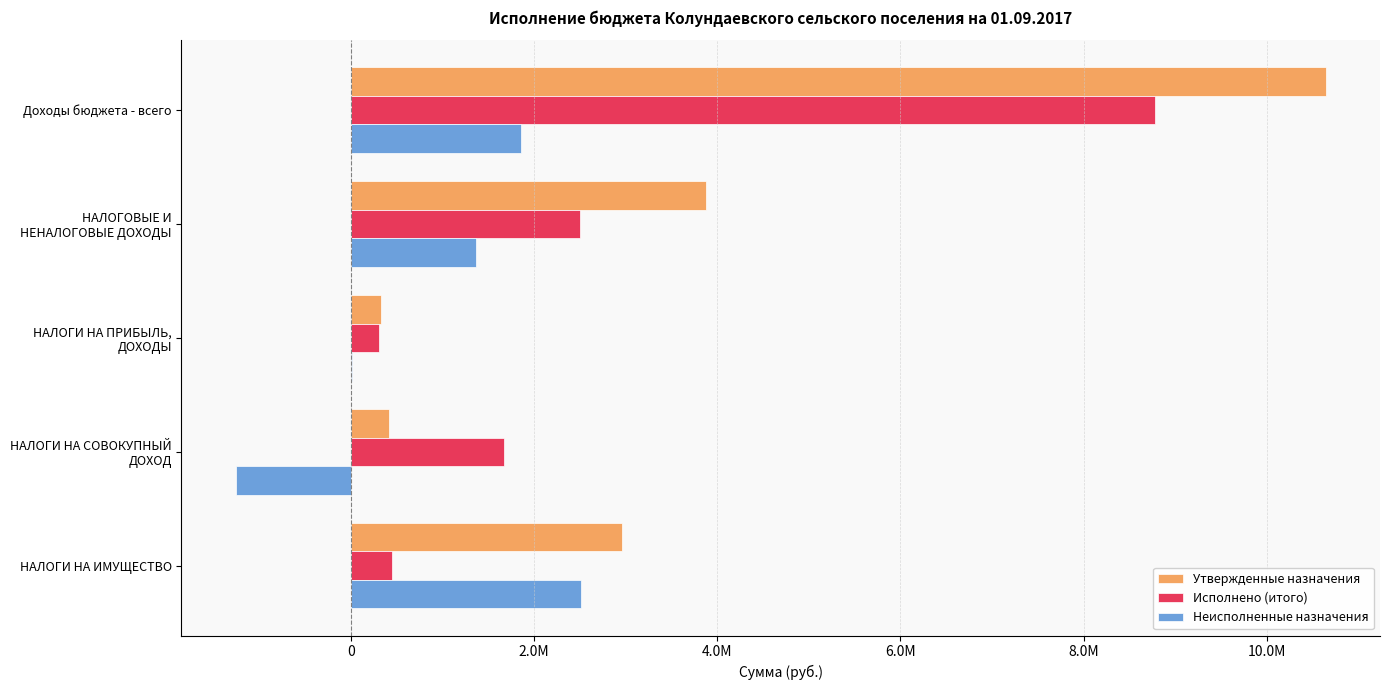

What are all the series names shown in the legend?

Утвержденные назначения, Исполнено (итого), Неисполненные назначения